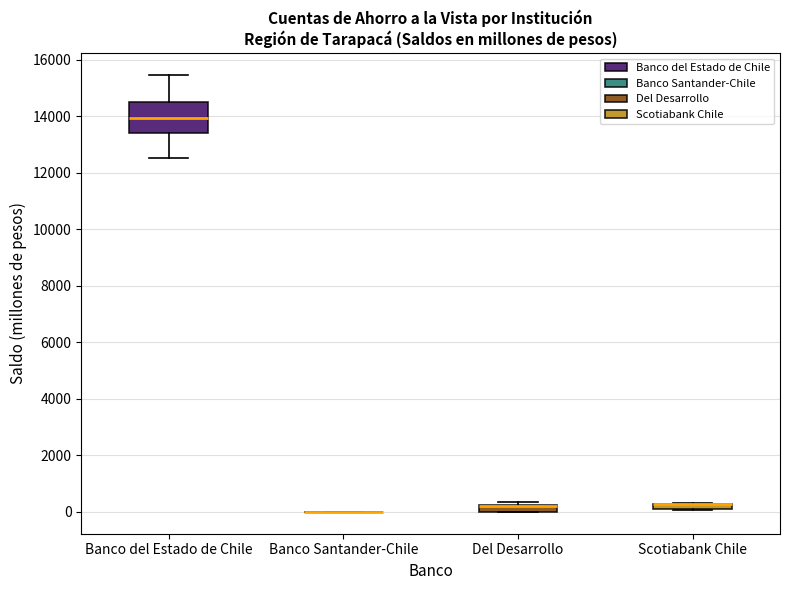

Comparing the boxes themselves (not the whiskers), which one is the tallest?

Banco del Estado de Chile